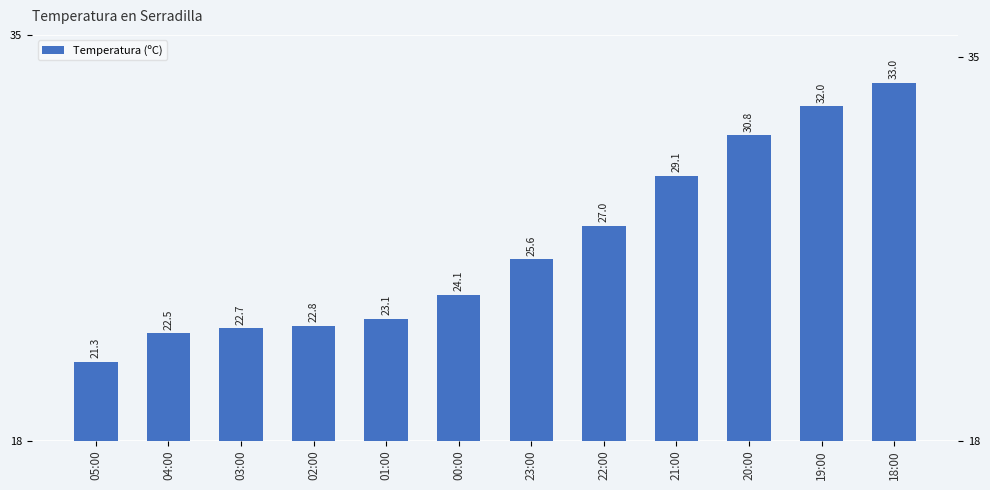

At which category does the chart reach its peak across all series?

18:00